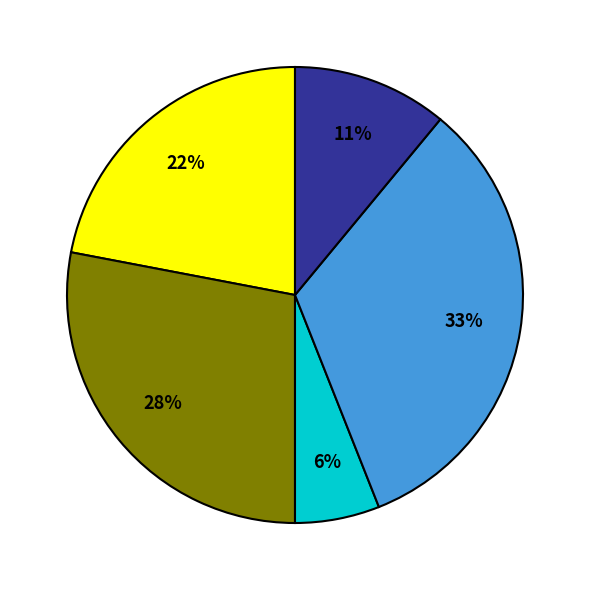

To the nearest percent, what is the difference between the largest and smallest slice percentages?

27%